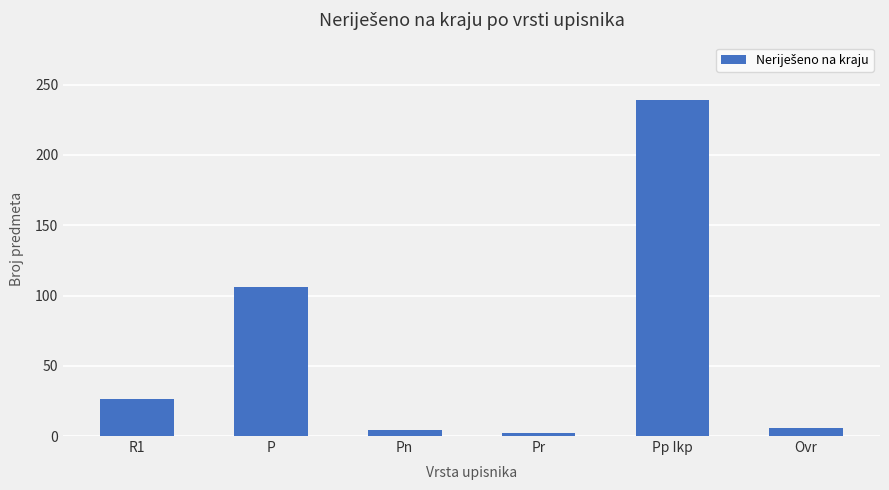

Which has a higher value, Pn or P?

P